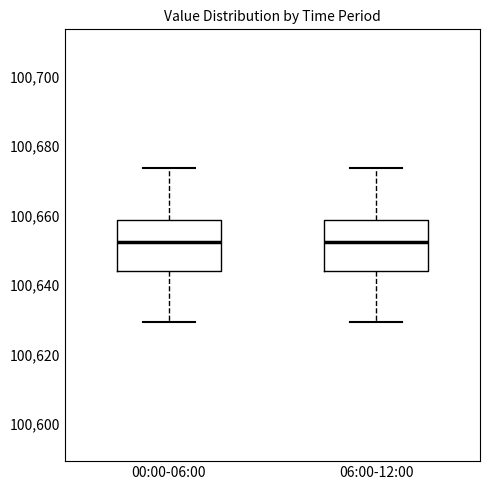

Reading left to right, read every box against the y-axis: the position of its median line, the range the box covers, and the ends of its whiskers. The values are not printed on the chart, so give them approximately, as read against the axis.

00:00-06:00: median 100652, box 100644 to 100658, whiskers 100630 to 100674
06:00-12:00: median 100652, box 100644 to 100658, whiskers 100630 to 100674